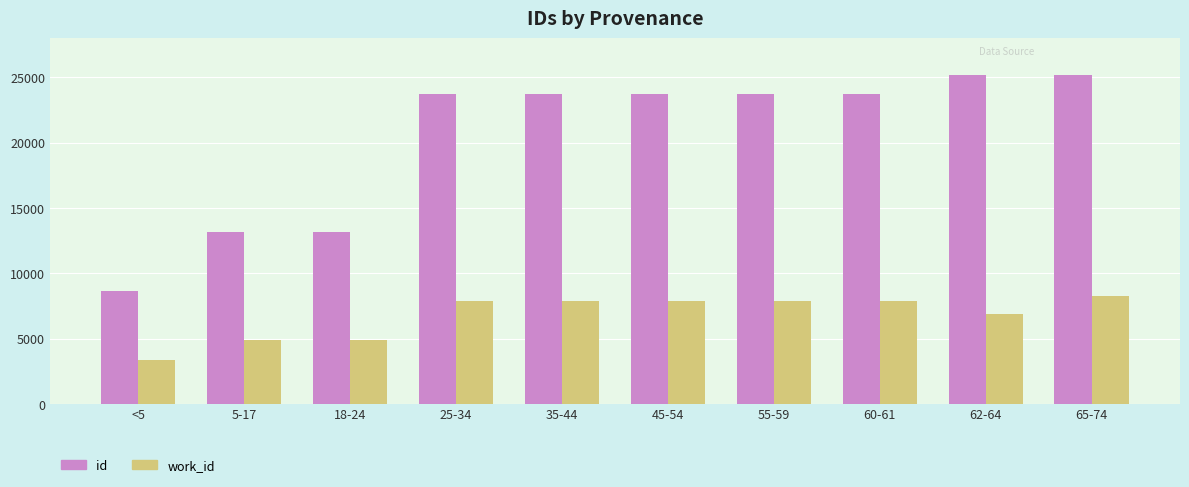

The value of id at 18-24 is 18420. True or false?

False